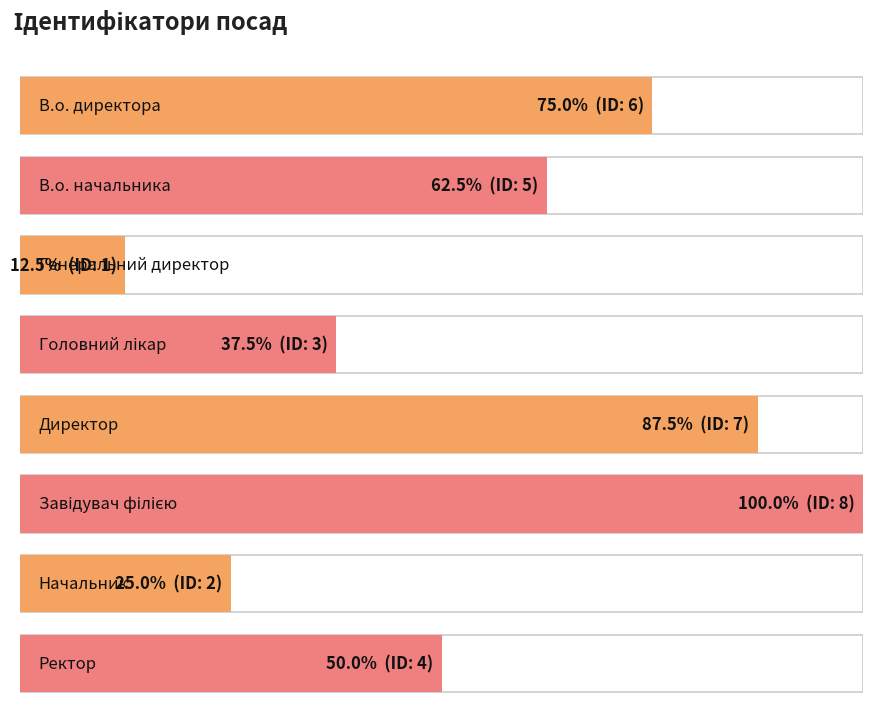

What is the label of the 2nd bar from the right?

Начальник